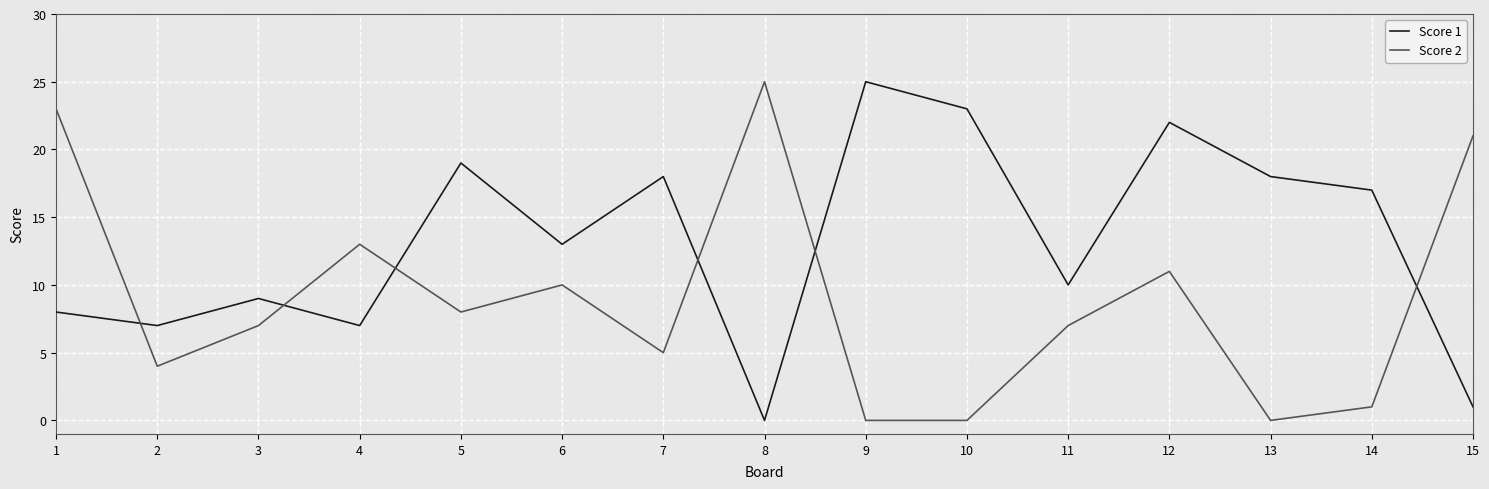

List the series in order of their overall mean, highest first.

Score 1, Score 2